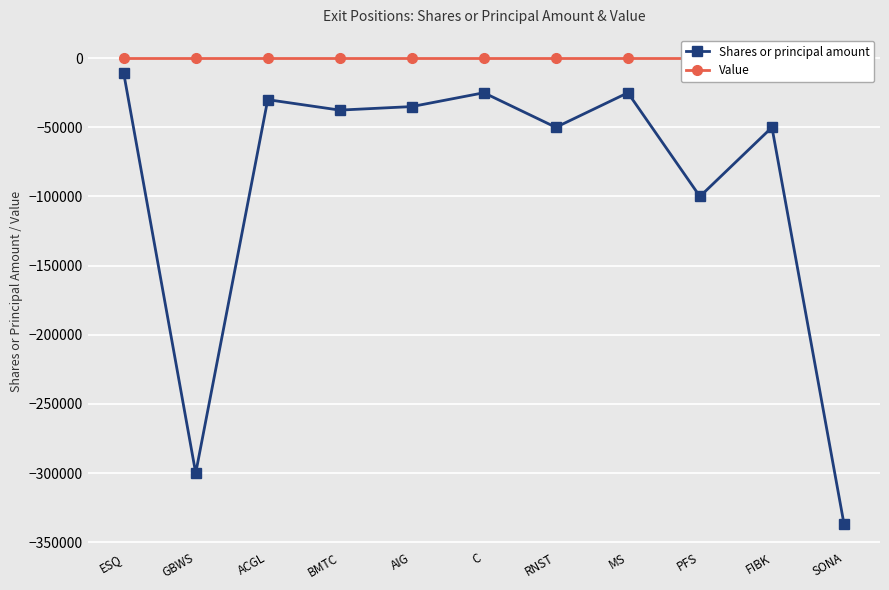

What is the sum of all Shares or principal amount values?

-1000057